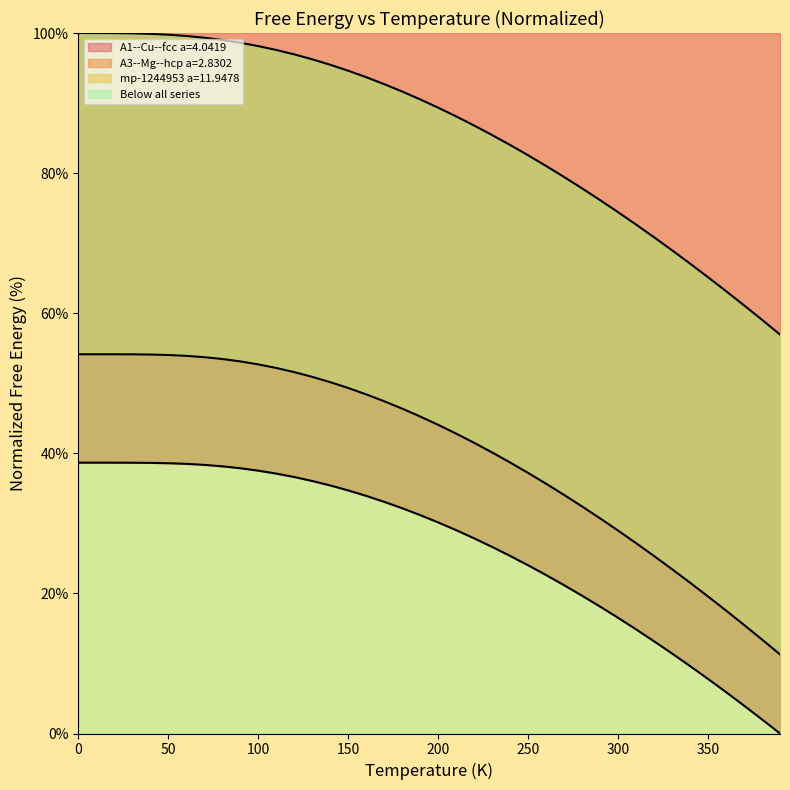

How many data points in A3--Mg--hcp a=2.8302 are above 45?

20